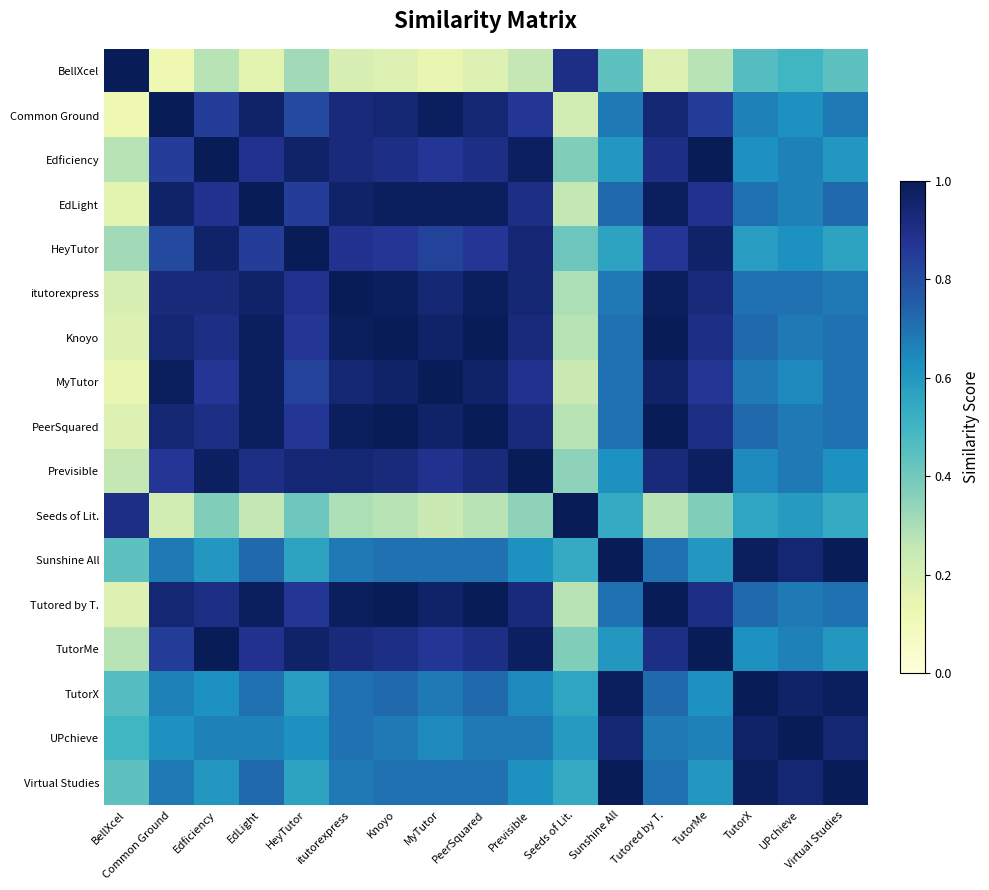

Reading left to right, list all the values displayed in this chart.

BellXcel: BellXcel=1.0	Common Ground=0.1	Edficiency=0.3	EdLight=0.2	HeyTutor=0.3	itutorexpress=0.2	Knoyo=0.2	MyTutor=0.1	PeerSquared=0.2	Previsible=0.3	Seeds of Lit.=0.9	Sunshine All=0.4	Tutored by T.=0.2	TutorMe=0.3	TutorX=0.5	UPchieve=0.5	Virtual Studies=0.4
Common Ground: BellXcel=0.1	Common Ground=1.0	Edficiency=0.8	EdLight=1.0	HeyTutor=0.8	itutorexpress=0.9	Knoyo=0.9	MyTutor=1.0	PeerSquared=0.9	Previsible=0.9	Seeds of Lit.=0.2	Sunshine All=0.7	Tutored by T.=0.9	TutorMe=0.8	TutorX=0.7	UPchieve=0.6	Virtual Studies=0.7
Edficiency: BellXcel=0.3	Common Ground=0.8	Edficiency=1.0	EdLight=0.9	HeyTutor=1.0	itutorexpress=0.9	Knoyo=0.9	MyTutor=0.9	PeerSquared=0.9	Previsible=1.0	Seeds of Lit.=0.4	Sunshine All=0.6	Tutored by T.=0.9	TutorMe=1.0	TutorX=0.6	UPchieve=0.7	Virtual Studies=0.6
EdLight: BellXcel=0.2	Common Ground=1.0	Edficiency=0.9	EdLight=1.0	HeyTutor=0.8	itutorexpress=1.0	Knoyo=1.0	MyTutor=1.0	PeerSquared=1.0	Previsible=0.9	Seeds of Lit.=0.3	Sunshine All=0.7	Tutored by T.=1.0	TutorMe=0.9	TutorX=0.7	UPchieve=0.7	Virtual Studies=0.7
HeyTutor: BellXcel=0.3	Common Ground=0.8	Edficiency=1.0	EdLight=0.8	HeyTutor=1.0	itutorexpress=0.9	Knoyo=0.9	MyTutor=0.8	PeerSquared=0.9	Previsible=0.9	Seeds of Lit.=0.4	Sunshine All=0.6	Tutored by T.=0.9	TutorMe=1.0	TutorX=0.6	UPchieve=0.6	Virtual Studies=0.6
itutorexpress: BellXcel=0.2	Common Ground=0.9	Edficiency=0.9	EdLight=1.0	HeyTutor=0.9	itutorexpress=1.0	Knoyo=1.0	MyTutor=0.9	PeerSquared=1.0	Previsible=0.9	Seeds of Lit.=0.3	Sunshine All=0.7	Tutored by T.=1.0	TutorMe=0.9	TutorX=0.7	UPchieve=0.7	Virtual Studies=0.7
Knoyo: BellXcel=0.2	Common Ground=0.9	Edficiency=0.9	EdLight=1.0	HeyTutor=0.9	itutorexpress=1.0	Knoyo=1.0	MyTutor=1.0	PeerSquared=1.0	Previsible=0.9	Seeds of Lit.=0.3	Sunshine All=0.7	Tutored by T.=1.0	TutorMe=0.9	TutorX=0.7	UPchieve=0.7	Virtual Studies=0.7
MyTutor: BellXcel=0.1	Common Ground=1.0	Edficiency=0.9	EdLight=1.0	HeyTutor=0.8	itutorexpress=0.9	Knoyo=1.0	MyTutor=1.0	PeerSquared=1.0	Previsible=0.9	Seeds of Lit.=0.2	Sunshine All=0.7	Tutored by T.=1.0	TutorMe=0.9	TutorX=0.7	UPchieve=0.6	Virtual Studies=0.7
PeerSquared: BellXcel=0.2	Common Ground=0.9	Edficiency=0.9	EdLight=1.0	HeyTutor=0.9	itutorexpress=1.0	Knoyo=1.0	MyTutor=1.0	PeerSquared=1.0	Previsible=0.9	Seeds of Lit.=0.3	Sunshine All=0.7	Tutored by T.=1.0	TutorMe=0.9	TutorX=0.7	UPchieve=0.7	Virtual Studies=0.7
Previsible: BellXcel=0.3	Common Ground=0.9	Edficiency=1.0	EdLight=0.9	HeyTutor=0.9	itutorexpress=0.9	Knoyo=0.9	MyTutor=0.9	PeerSquared=0.9	Previsible=1.0	Seeds of Lit.=0.4	Sunshine All=0.6	Tutored by T.=0.9	TutorMe=1.0	TutorX=0.6	UPchieve=0.7	Virtual Studies=0.6
Seeds of Lit.: BellXcel=0.9	Common Ground=0.2	Edficiency=0.4	EdLight=0.3	HeyTutor=0.4	itutorexpress=0.3	Knoyo=0.3	MyTutor=0.2	PeerSquared=0.3	Previsible=0.4	Seeds of Lit.=1.0	Sunshine All=0.5	Tutored by T.=0.3	TutorMe=0.4	TutorX=0.6	UPchieve=0.6	Virtual Studies=0.5
Sunshine All: BellXcel=0.4	Common Ground=0.7	Edficiency=0.6	EdLight=0.7	HeyTutor=0.6	itutorexpress=0.7	Knoyo=0.7	MyTutor=0.7	PeerSquared=0.7	Previsible=0.6	Seeds of Lit.=0.5	Sunshine All=1.0	Tutored by T.=0.7	TutorMe=0.6	TutorX=1.0	UPchieve=0.9	Virtual Studies=1.0
Tutored by T.: BellXcel=0.2	Common Ground=0.9	Edficiency=0.9	EdLight=1.0	HeyTutor=0.9	itutorexpress=1.0	Knoyo=1.0	MyTutor=1.0	PeerSquared=1.0	Previsible=0.9	Seeds of Lit.=0.3	Sunshine All=0.7	Tutored by T.=1.0	TutorMe=0.9	TutorX=0.7	UPchieve=0.7	Virtual Studies=0.7
TutorMe: BellXcel=0.3	Common Ground=0.8	Edficiency=1.0	EdLight=0.9	HeyTutor=1.0	itutorexpress=0.9	Knoyo=0.9	MyTutor=0.9	PeerSquared=0.9	Previsible=1.0	Seeds of Lit.=0.4	Sunshine All=0.6	Tutored by T.=0.9	TutorMe=1.0	TutorX=0.6	UPchieve=0.7	Virtual Studies=0.6
TutorX: BellXcel=0.5	Common Ground=0.7	Edficiency=0.6	EdLight=0.7	HeyTutor=0.6	itutorexpress=0.7	Knoyo=0.7	MyTutor=0.7	PeerSquared=0.7	Previsible=0.6	Seeds of Lit.=0.6	Sunshine All=1.0	Tutored by T.=0.7	TutorMe=0.6	TutorX=1.0	UPchieve=1.0	Virtual Studies=1.0
UPchieve: BellXcel=0.5	Common Ground=0.6	Edficiency=0.7	EdLight=0.7	HeyTutor=0.6	itutorexpress=0.7	Knoyo=0.7	MyTutor=0.6	PeerSquared=0.7	Previsible=0.7	Seeds of Lit.=0.6	Sunshine All=0.9	Tutored by T.=0.7	TutorMe=0.7	TutorX=1.0	UPchieve=1.0	Virtual Studies=0.9
Virtual Studies: BellXcel=0.4	Common Ground=0.7	Edficiency=0.6	EdLight=0.7	HeyTutor=0.6	itutorexpress=0.7	Knoyo=0.7	MyTutor=0.7	PeerSquared=0.7	Previsible=0.6	Seeds of Lit.=0.5	Sunshine All=1.0	Tutored by T.=0.7	TutorMe=0.6	TutorX=1.0	UPchieve=0.9	Virtual Studies=1.0